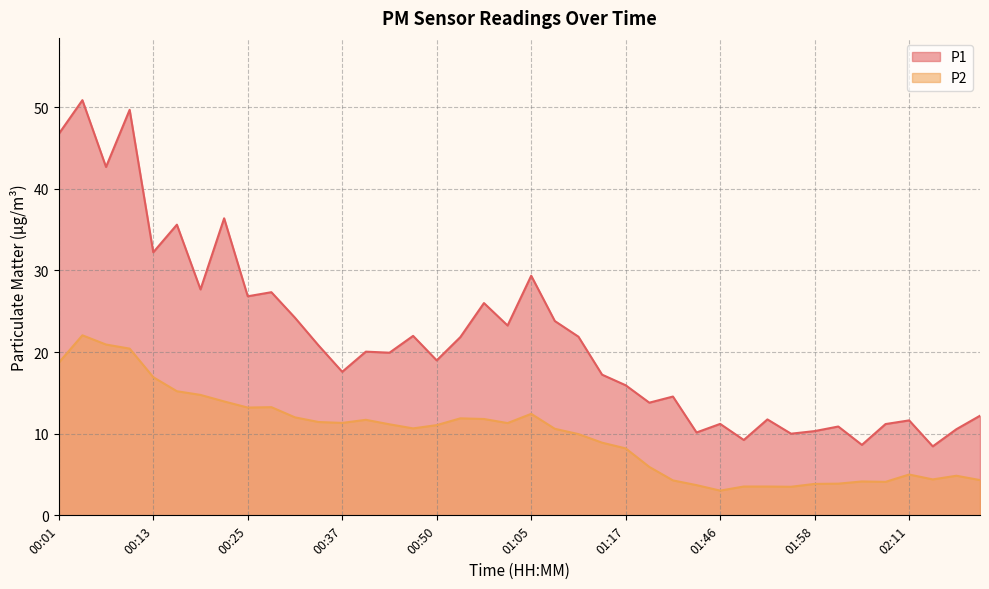

Rank the series by their maximum value, from lowest to highest.

P2, P1